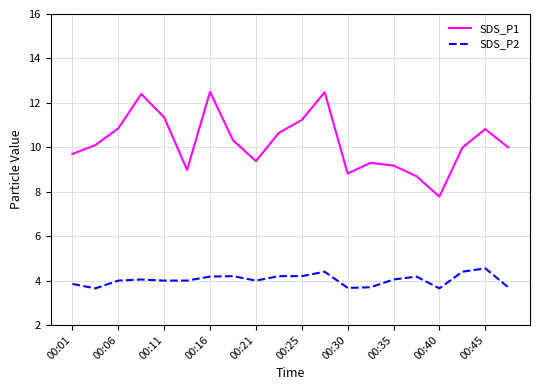

At how many categories does at least one series exceed 7?

20